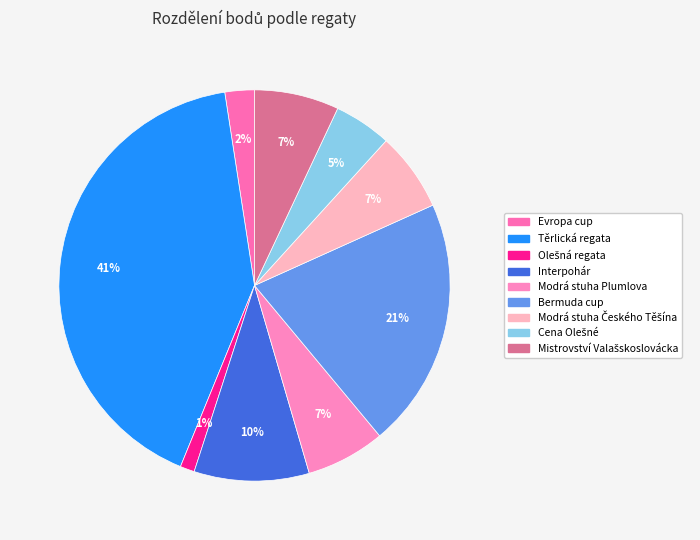

How many slices are in this pie chart?

9